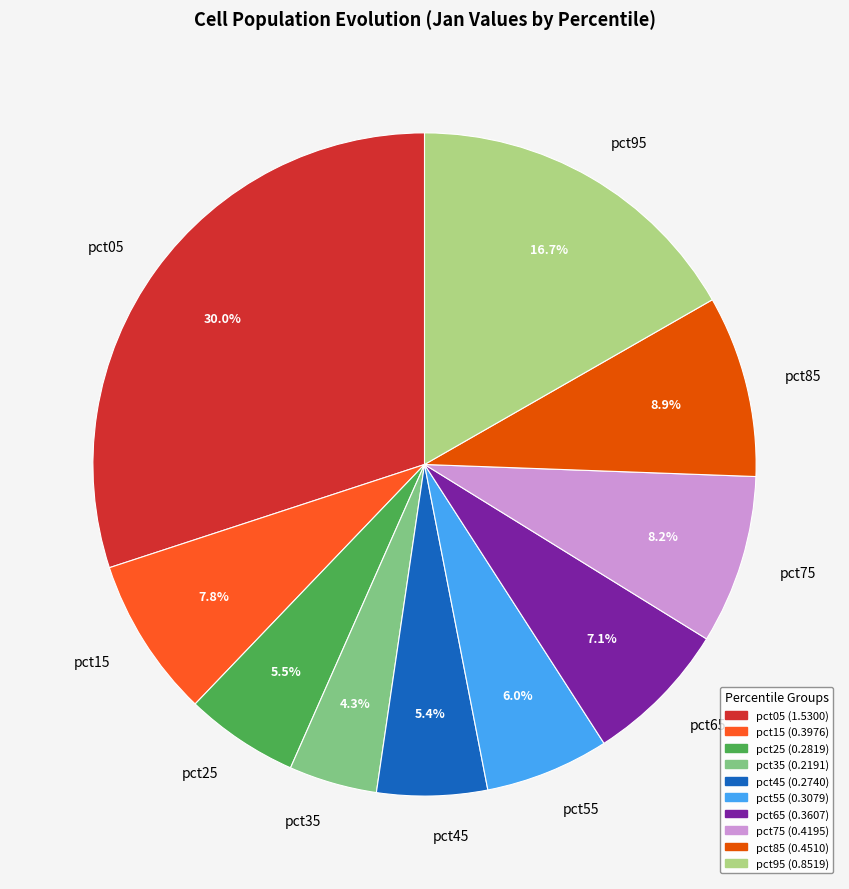

To the nearest percent, what is the combined percentage of pct15 and pct85?

17%